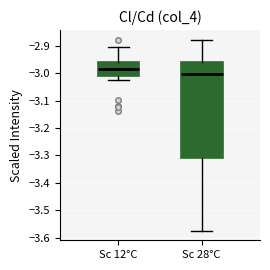

Where does the upper whisker of the box for Sc 28°C end on the y-axis? The values are not printed on the chart, so give them approximately, as read against the axis.

-2.88